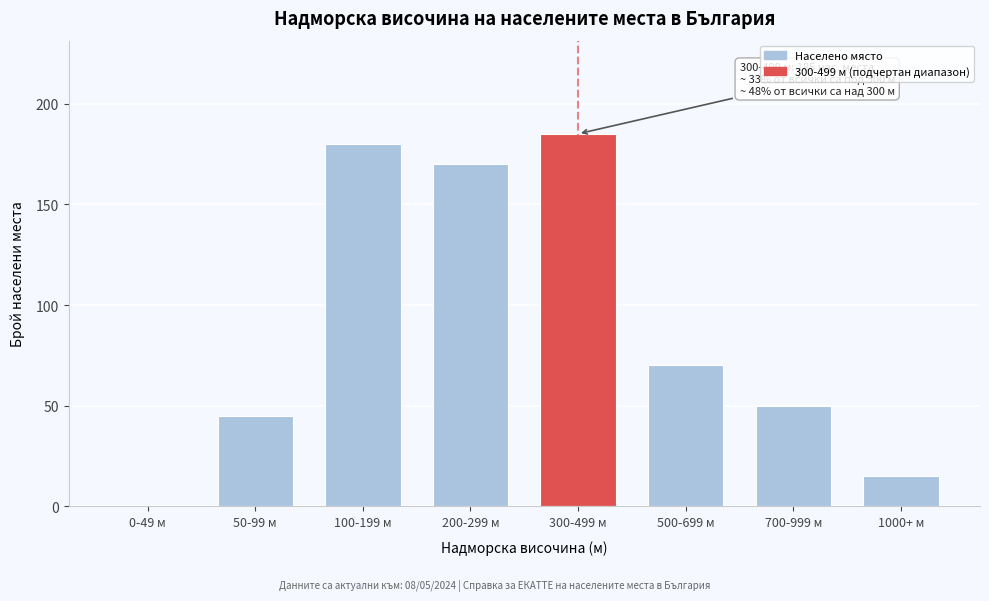

Reading right to left, extract all data points from this chart.

1000+ м=15	700-999 м=50	500-699 м=70	300-499 м=185	200-299 м=170	100-199 м=180	50-99 м=45	0-49 м=0